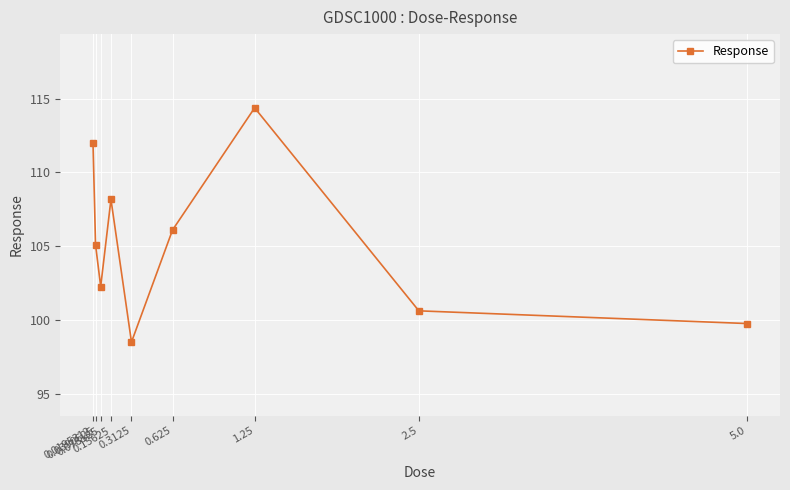

Is it true that the value at 2.5 is 100.6?

True